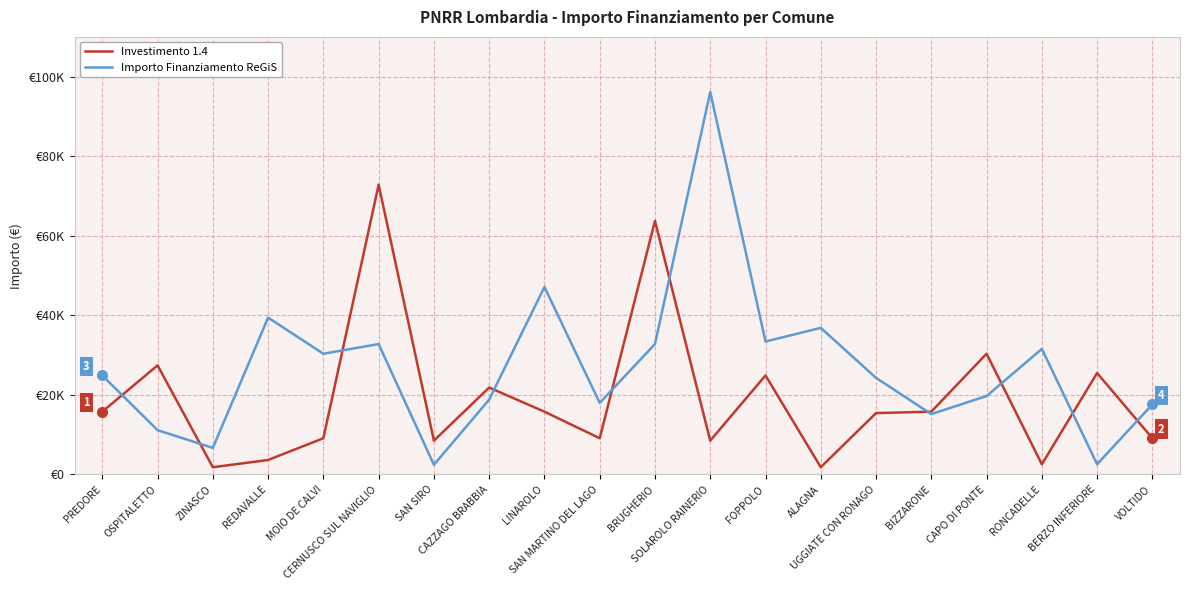

The value of Importo Finanziamento ReGiS at BIZZARONE is 5503. True or false?

False